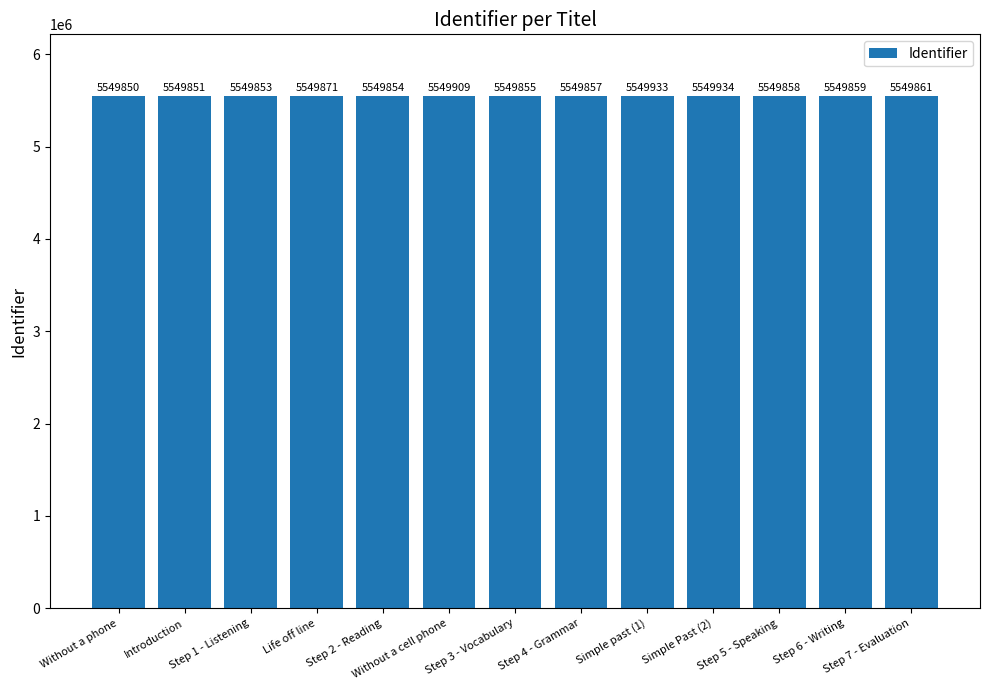

True or false: the data shows 2689675 at Step 4 - Grammar.

False